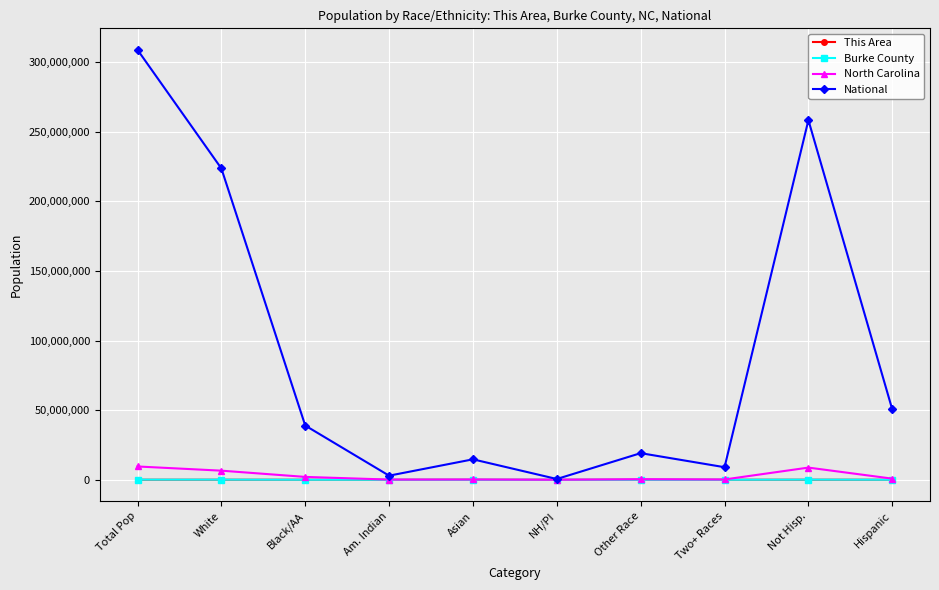

Which category has the highest value across all series?

Total Pop